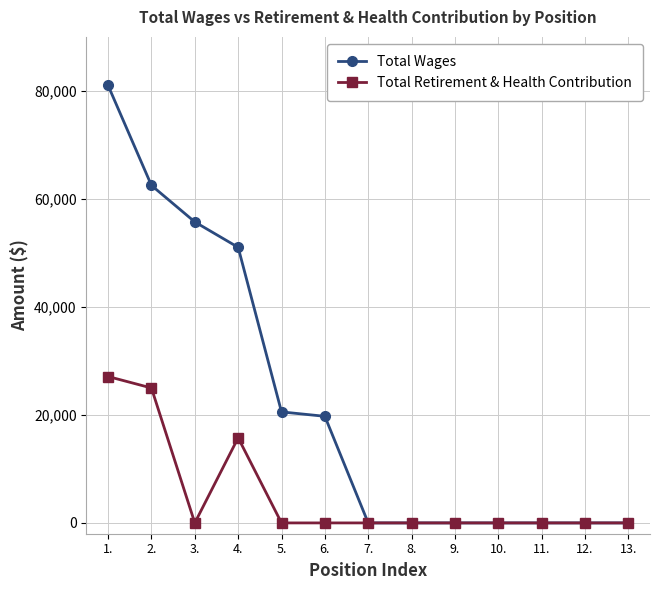

At which category is the sum across all series the highest?

1.